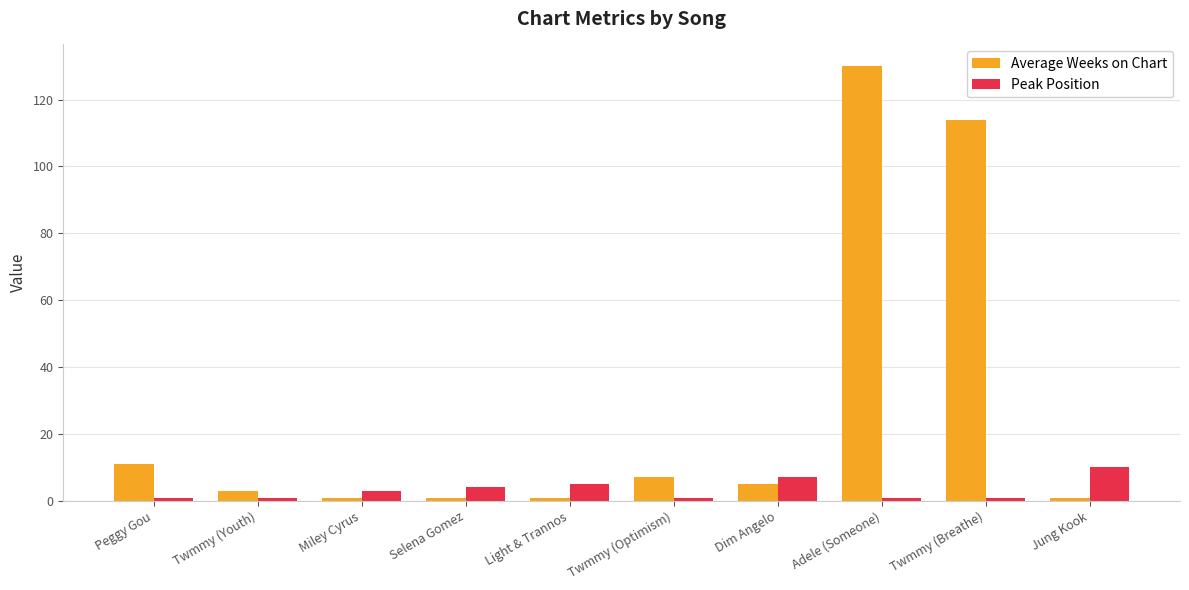

How many distinct data groups are displayed?

2